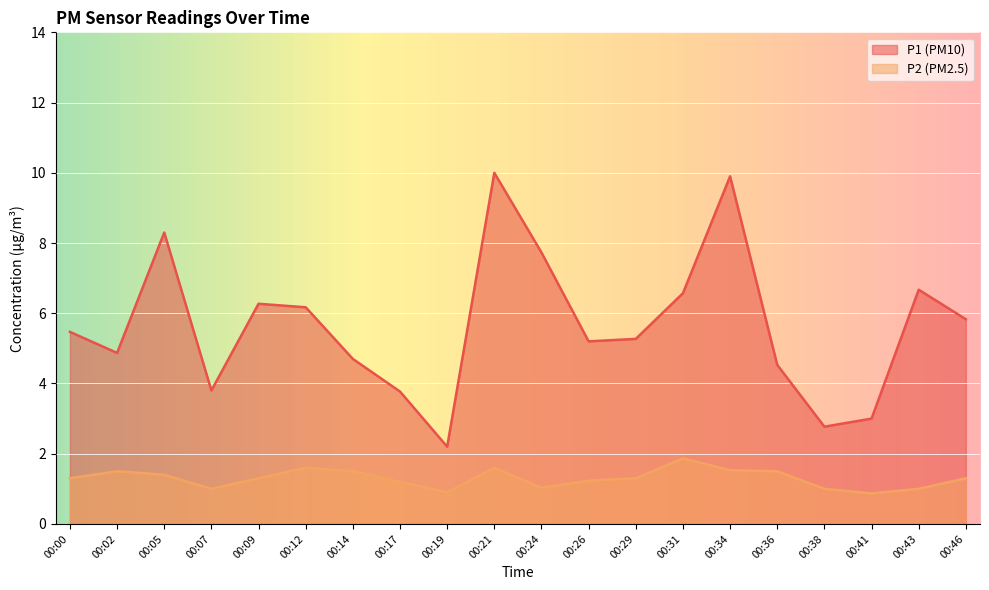

List the labels in order of P2 value, smallest first.

00:41, 00:19, 00:07, 00:38, 00:43, 00:24, 00:17, 00:26, 00:00, 00:09, 00:29, 00:46, 00:05, 00:02, 00:14, 00:36, 00:34, 00:12, 00:21, 00:31